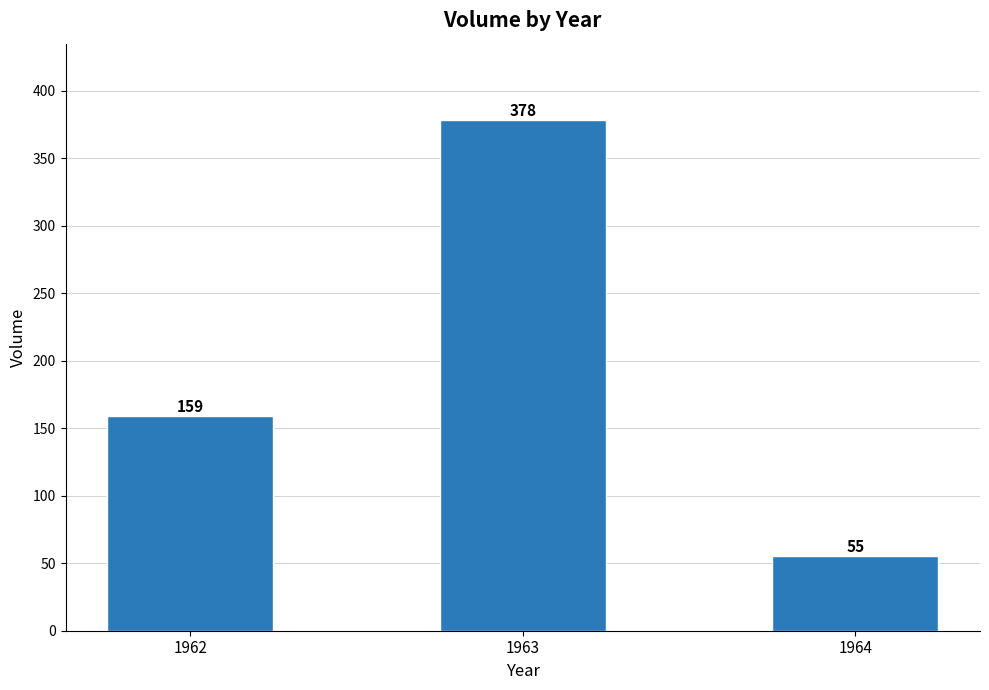

Count the number of data series in this chart.

1